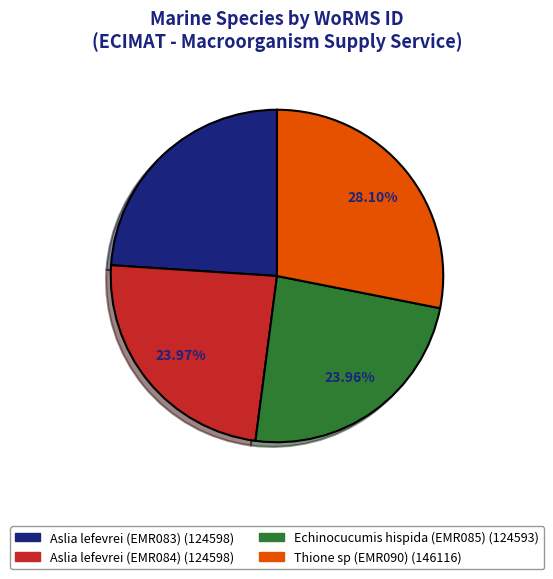

True or false: Aslia lefevrei (EMR084) accounts for 10% of the total.

False